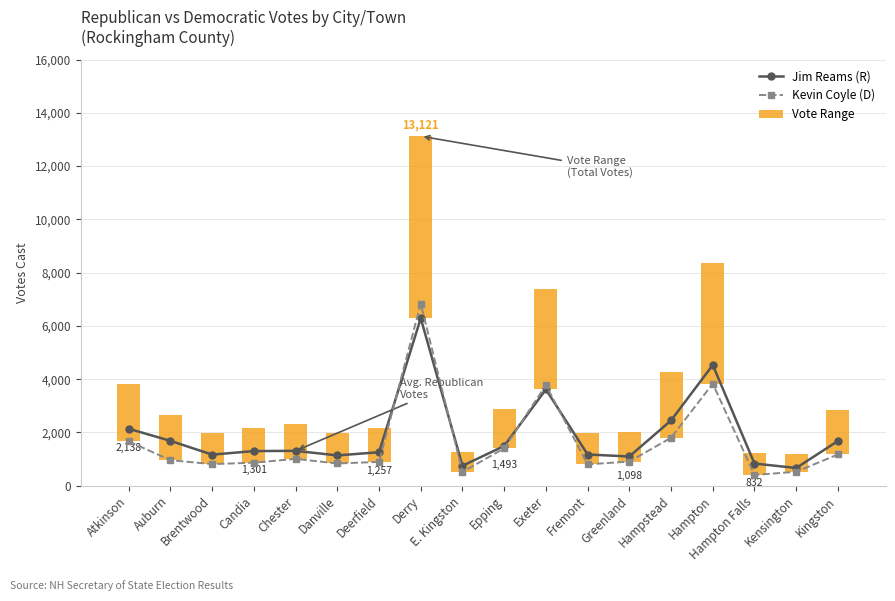

How many groups of bars are there?

18